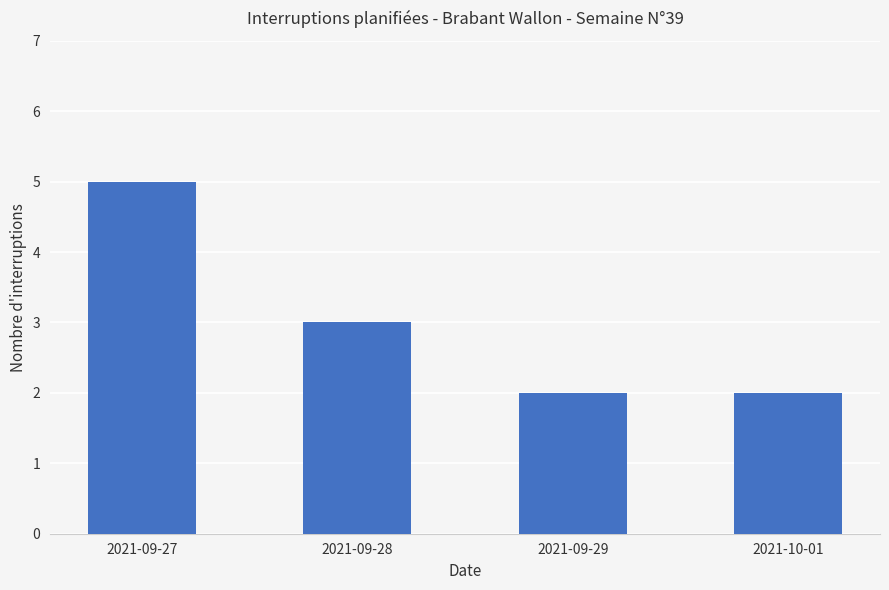

What is the difference between the values at 2021-10-01 and 2021-09-27?

3